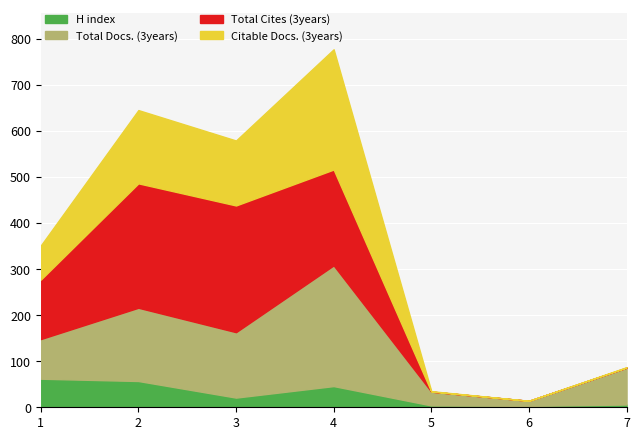

Reading left to right, extract all data points from this chart.

H index: 62	57	21	46	4	3	6
Total Docs. (3years): 86	159	142	262	30	11	80
Total Cites (3years): 129	270	275	208	0	0	0
Citable Docs. (3years): 74	159	141	261	1	0	1